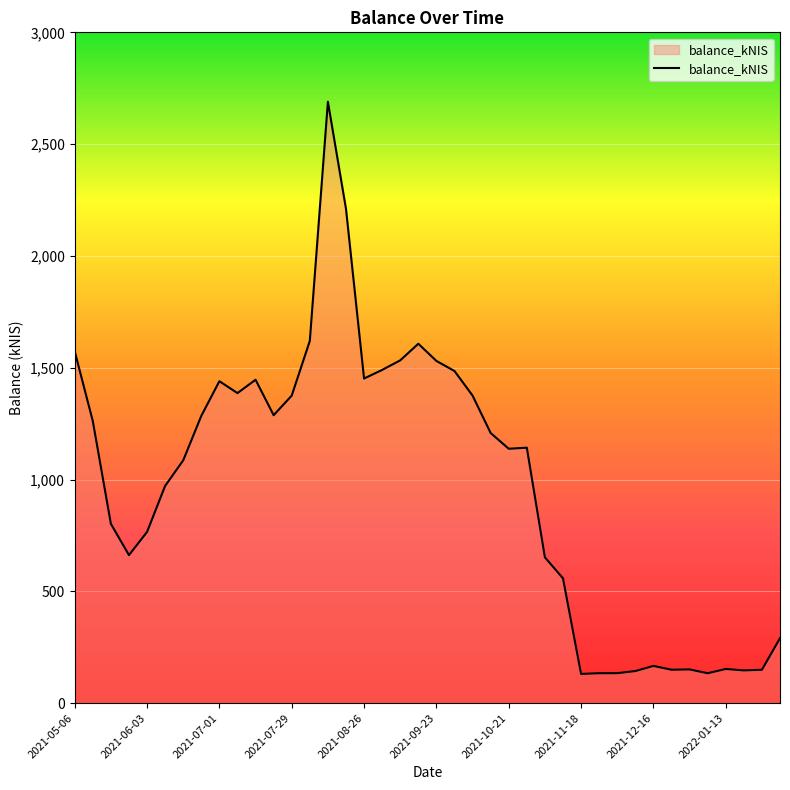

What is the difference between the maximum and minimum values?

2558.7